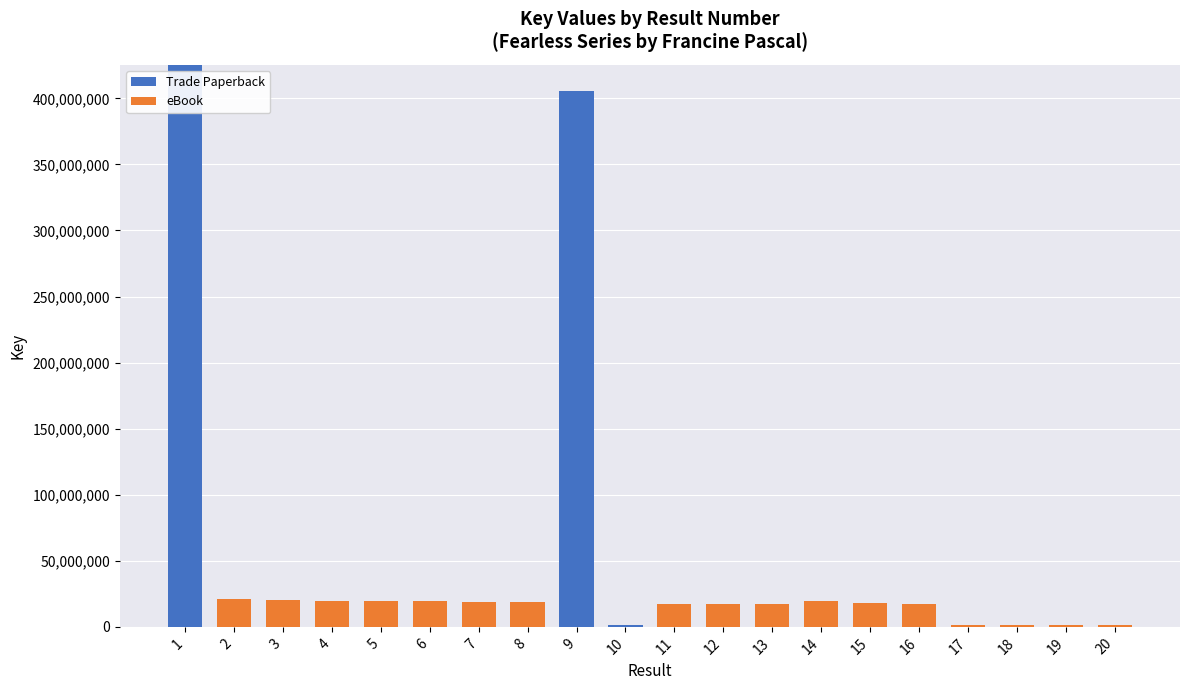

The value of Trade Paperback at 14 is 0. True or false?

True